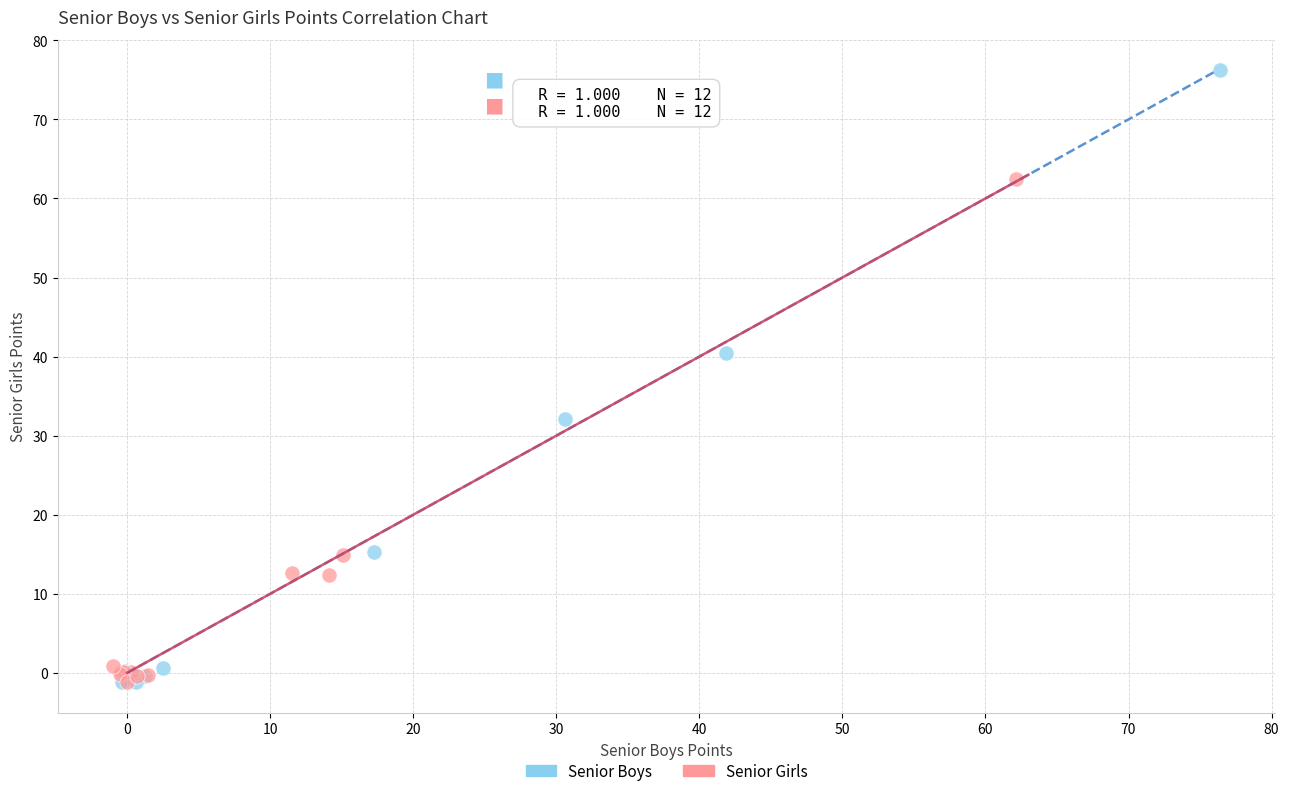

Which series contains the highest Y value?

Senior Boys